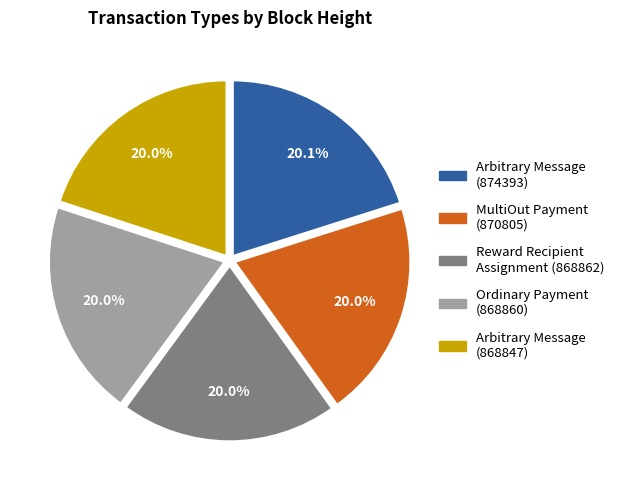

What is the ratio of the value at Arbitrary Message (868847) to the value at Ordinary Payment (868860)?

1.0